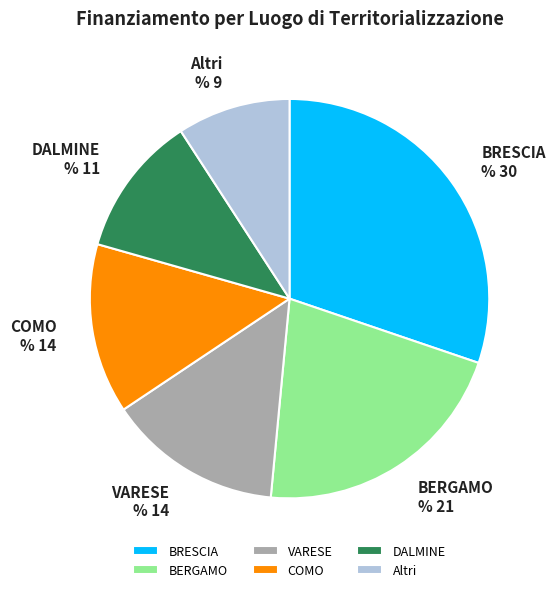

Is there a majority slice in this chart?

No